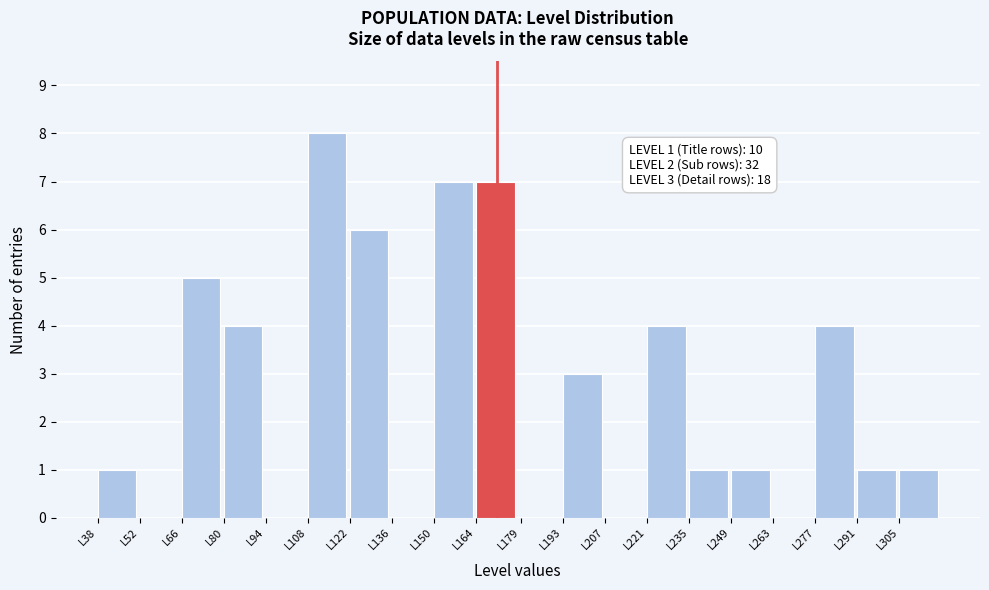

Reading left to right, what are all the values shown in this chart?

L38=1	L52=0	L66=5	L80=4	L94=0	L108=8	L122=6	L136=0	L150=7	L164=7	L179=0	L193=3	L207=0	L221=4	L235=1	L249=1	L263=0	L277=4	L291=1	L305=1